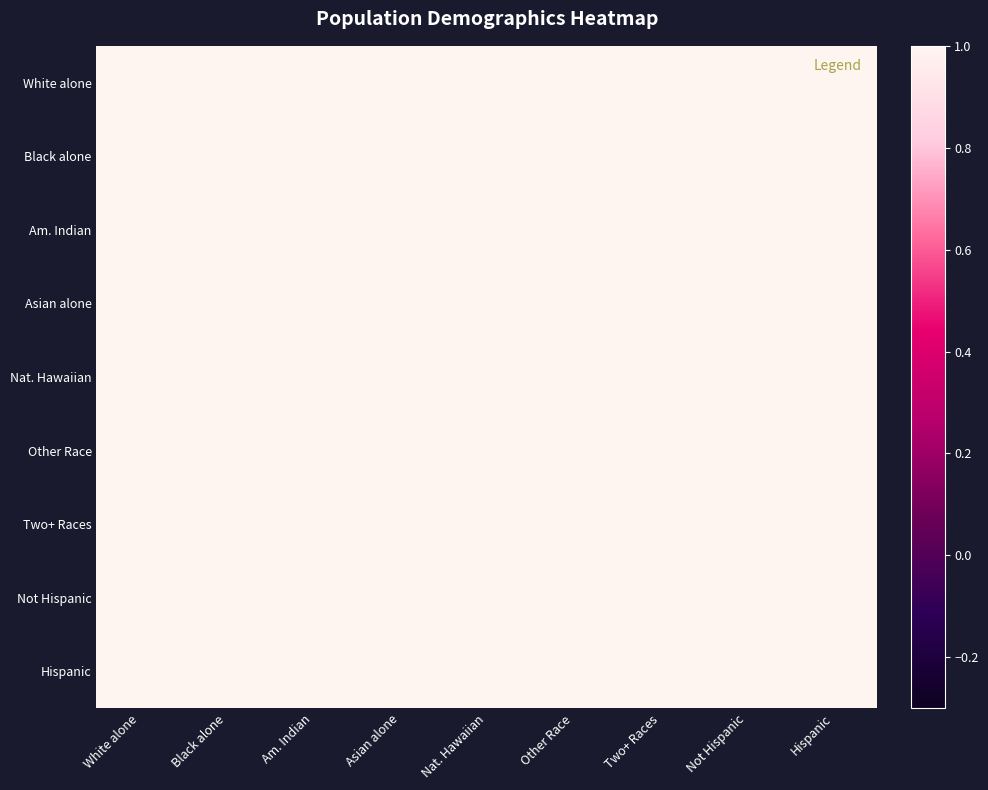

What is the total value across all series at Not Hispanic?

9.0